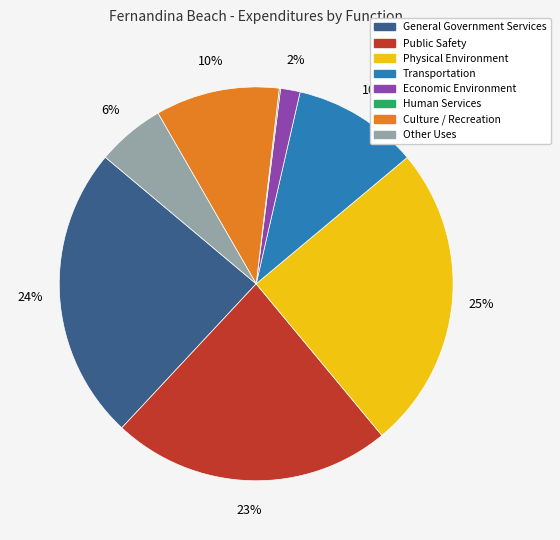

To the nearest percent, what portion does Public Safety represent?

23%